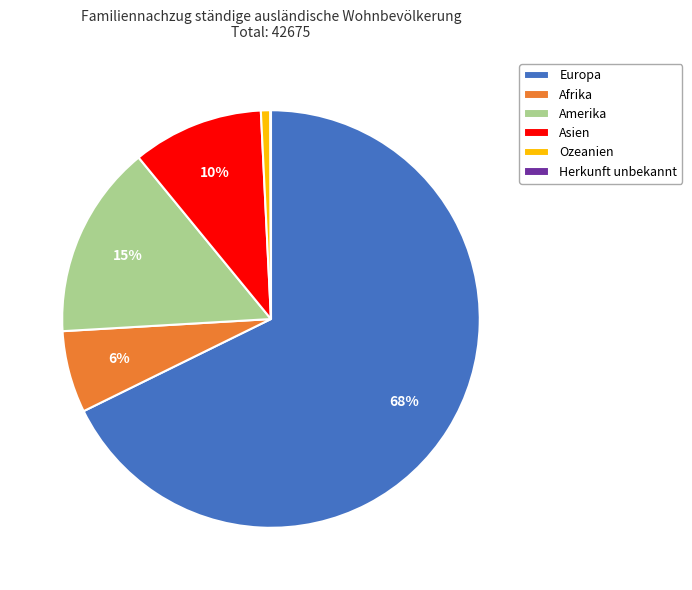

Which slice represents more than half of the pie?

Europa